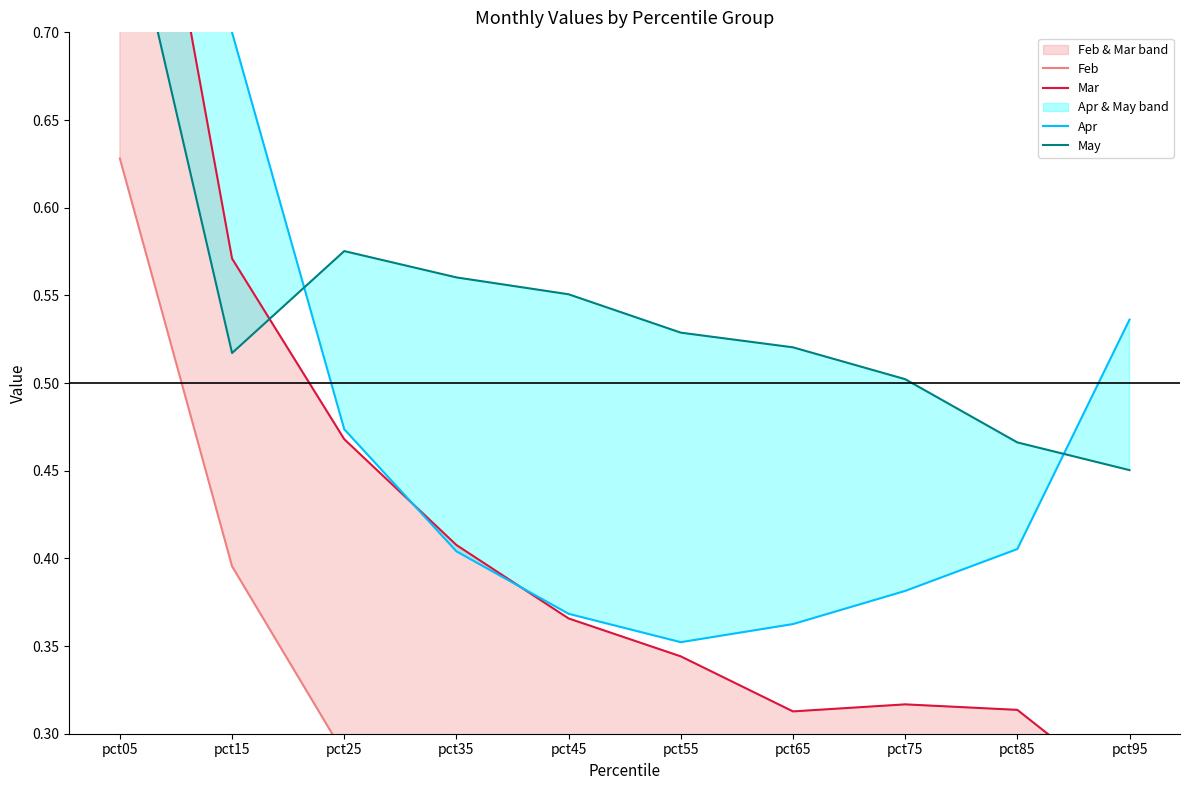

What is the value of the Mar point at the 3rd from the left?

0.5